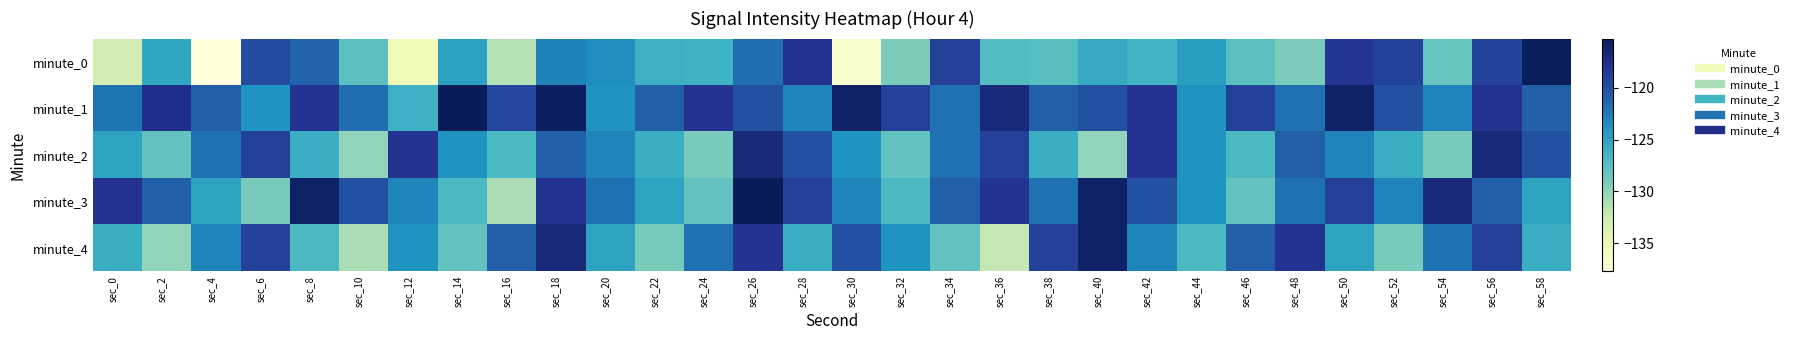

Between sec_26 and sec_12, which is larger?

sec_26